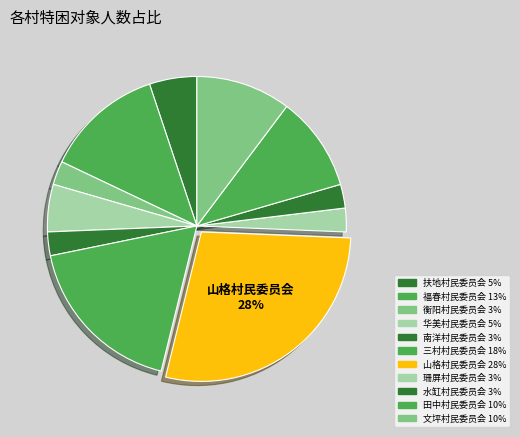

Approximately how many times larger is the value at 三村村民委员会 compared to 田中村民委员会?

1.8